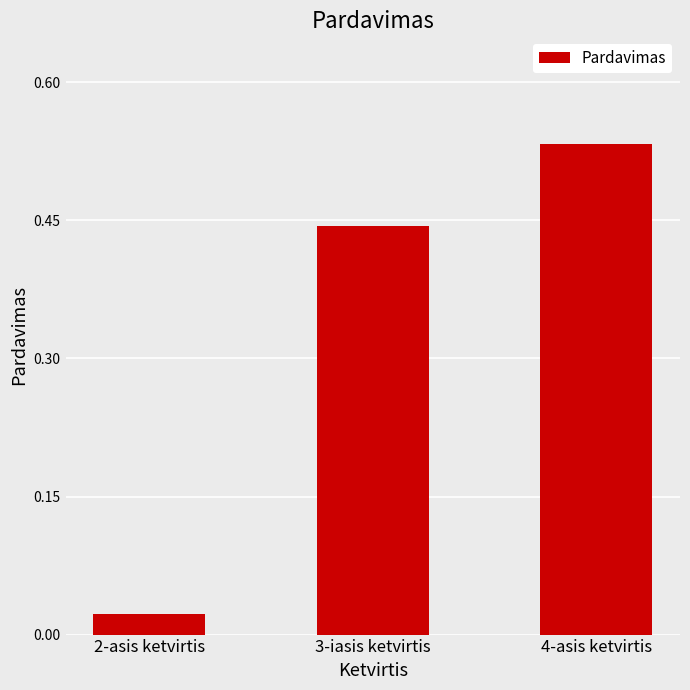

What is the sum of all values?

1.0